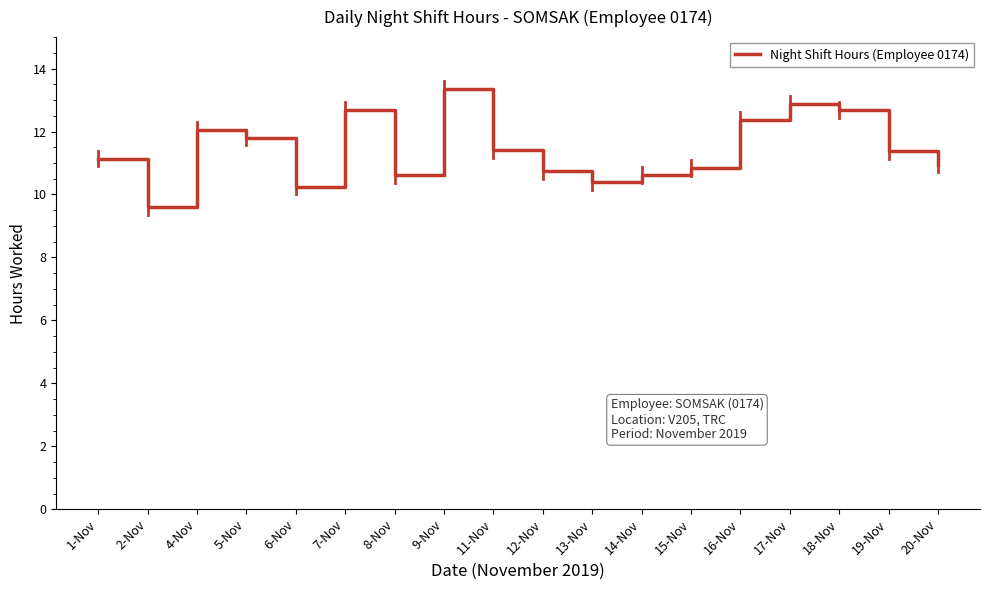

Between 17-Nov and 16-Nov, which is larger?

17-Nov